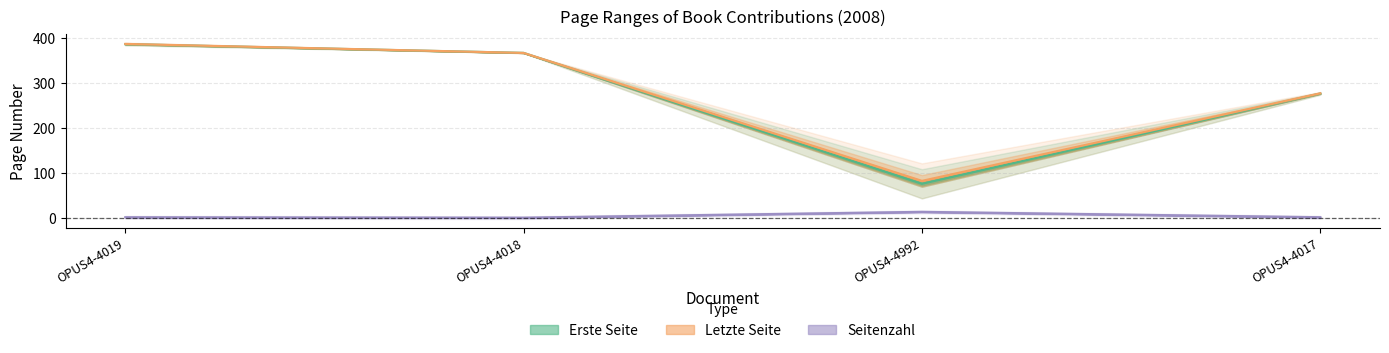

What is the highest value of the Erste Seite series?

386.5